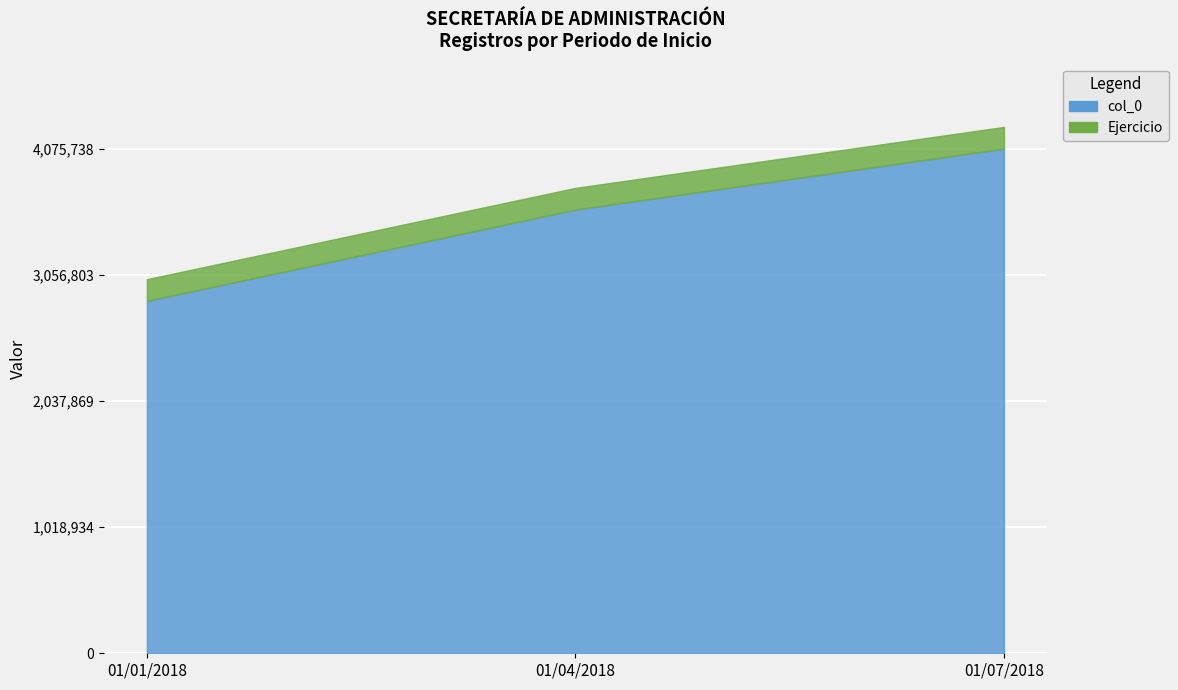

Is it true that col_0 equals 1209698 at 01/01/2018?

False